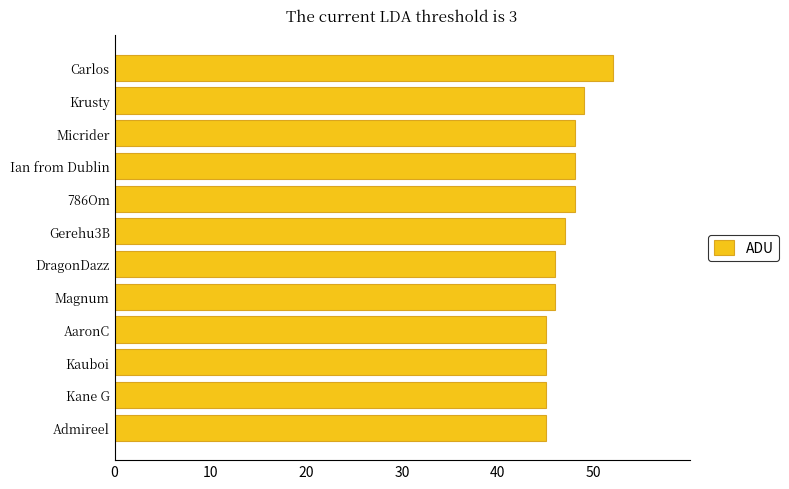

Approximately how many times larger is the value at Magnum compared to Krusty?

0.9